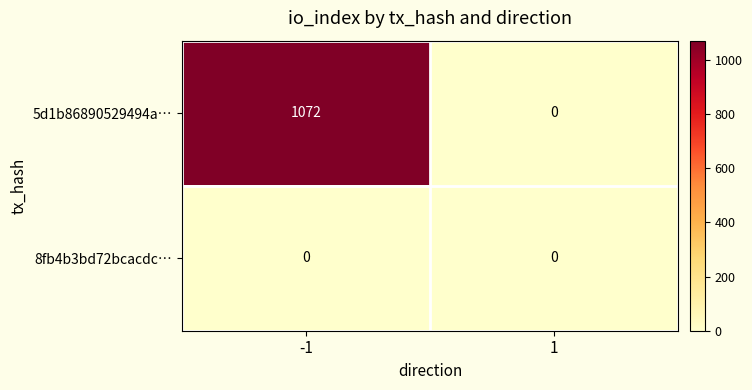

Reading right to left, extract all data points from this chart.

5d1b86890529494a…: 1=0	-1=1072
8fb4b3bd72bcacdc…: 1=0	-1=0